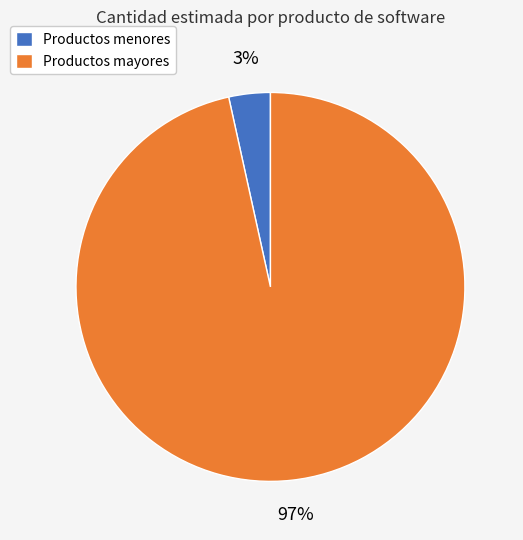

To the nearest percent, what is the average slice percentage?

50%